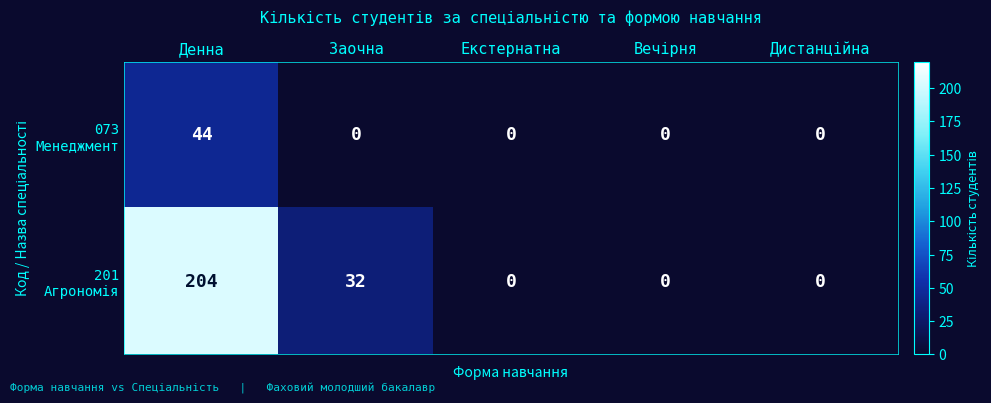

At which category is the sum across all series the highest?

Денна